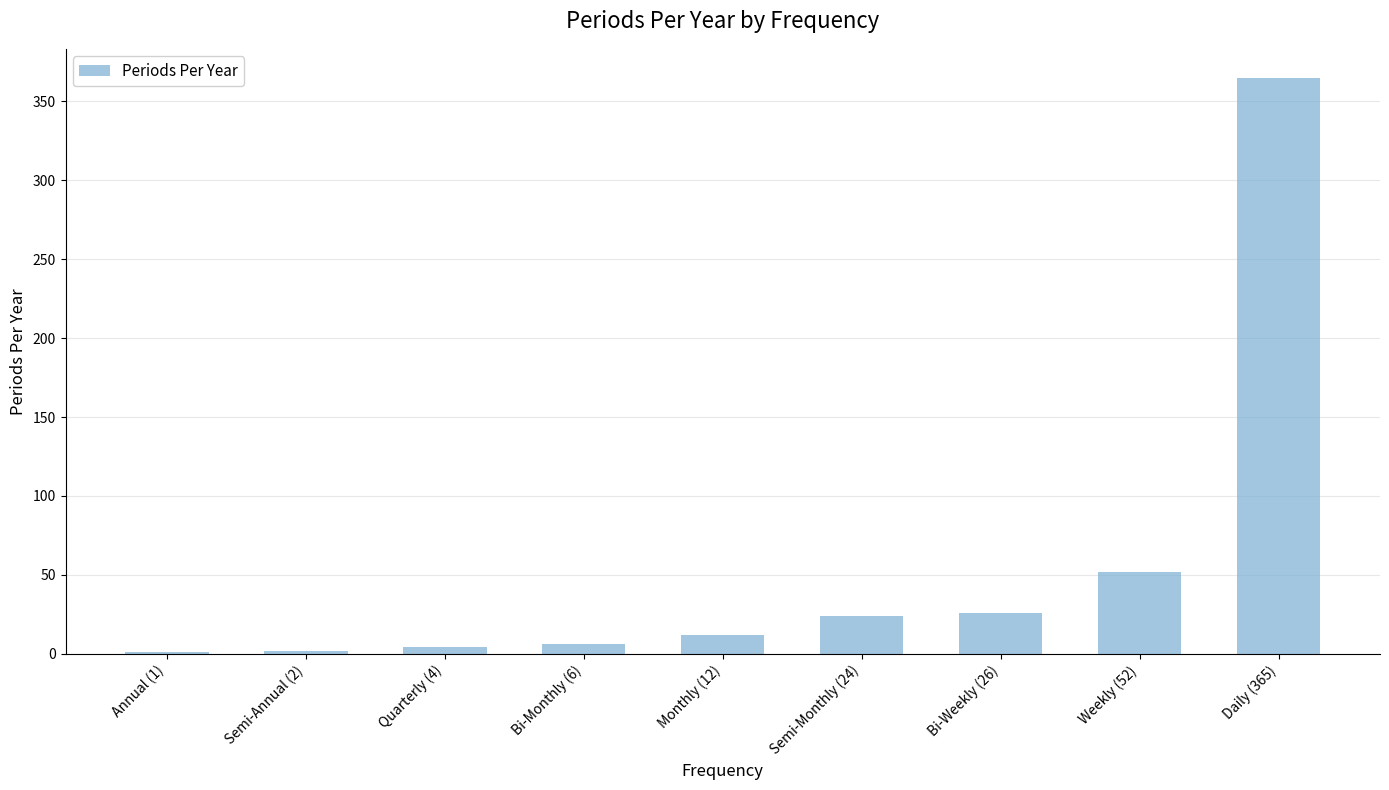

What is the change in value from Annual (1) to Semi-Monthly (24)?

+23